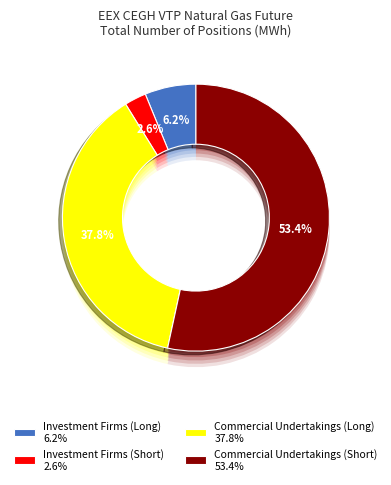

How many segments does this pie chart have?

4